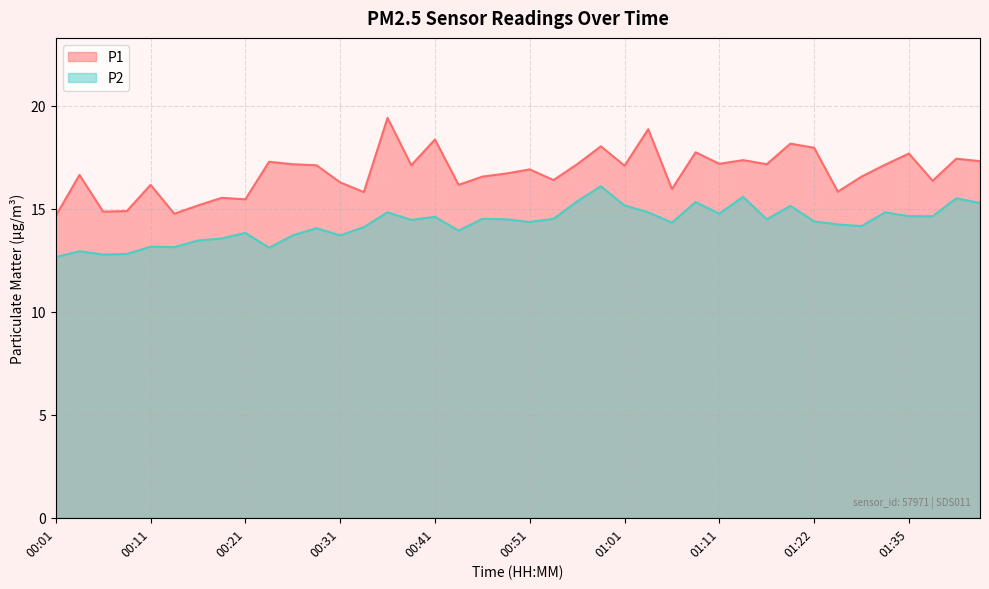

How many data points in P2 are less than 14?

13